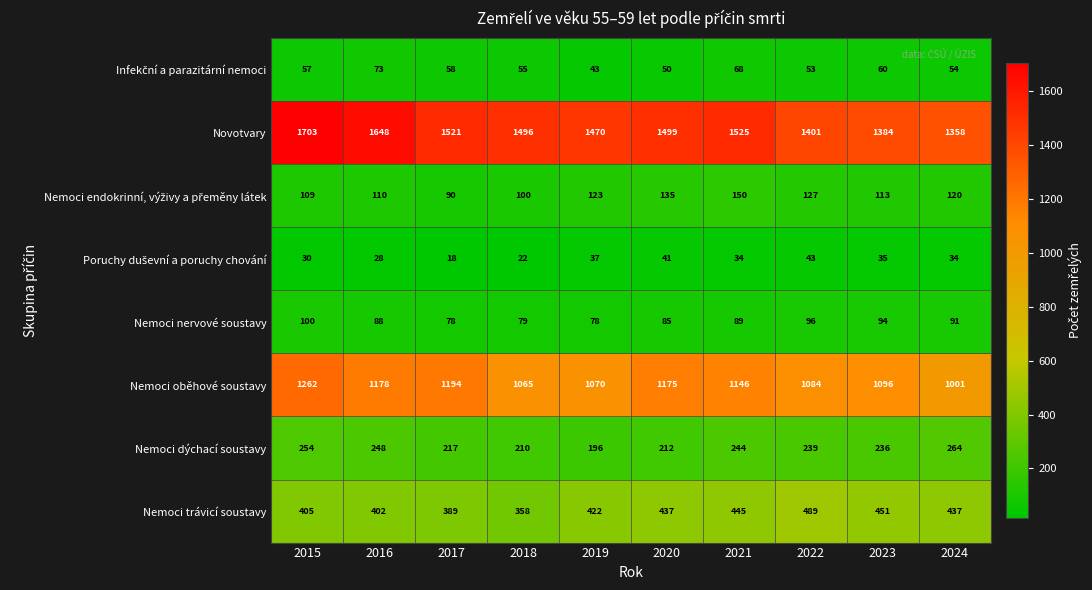

What is the greatest value displayed?

1703